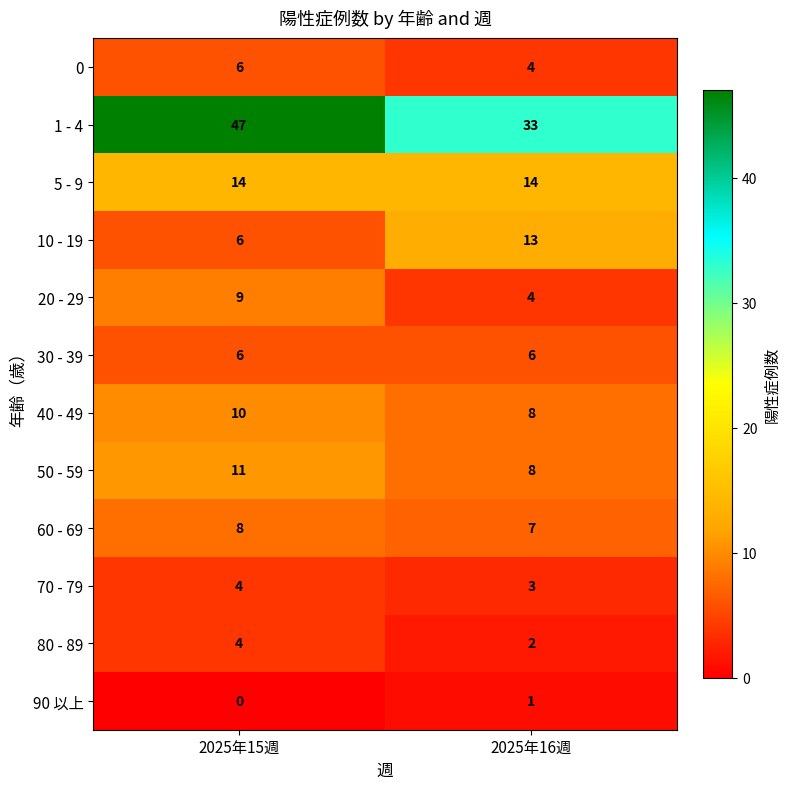

Which series has the widest spread of values?

1 - 4